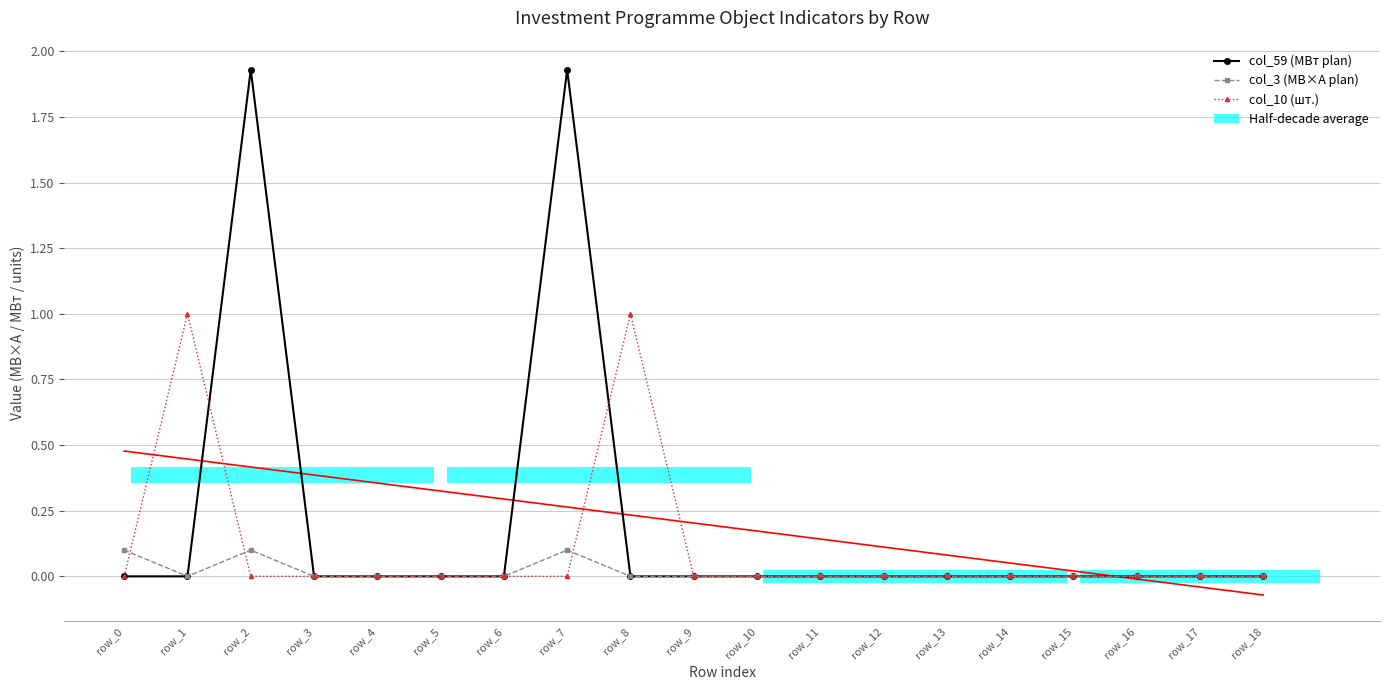

Count the col_3 (МВ×А plan) values in the range 0 to 1.

19